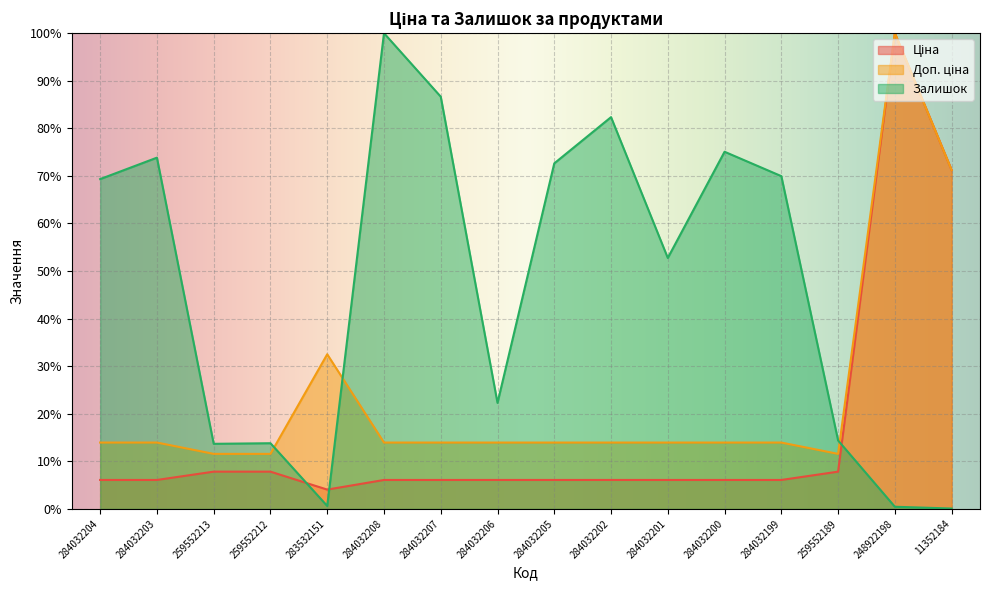

Rank the series by their maximum value, from lowest to highest.

Ціна, Доп. ціна, Залишок